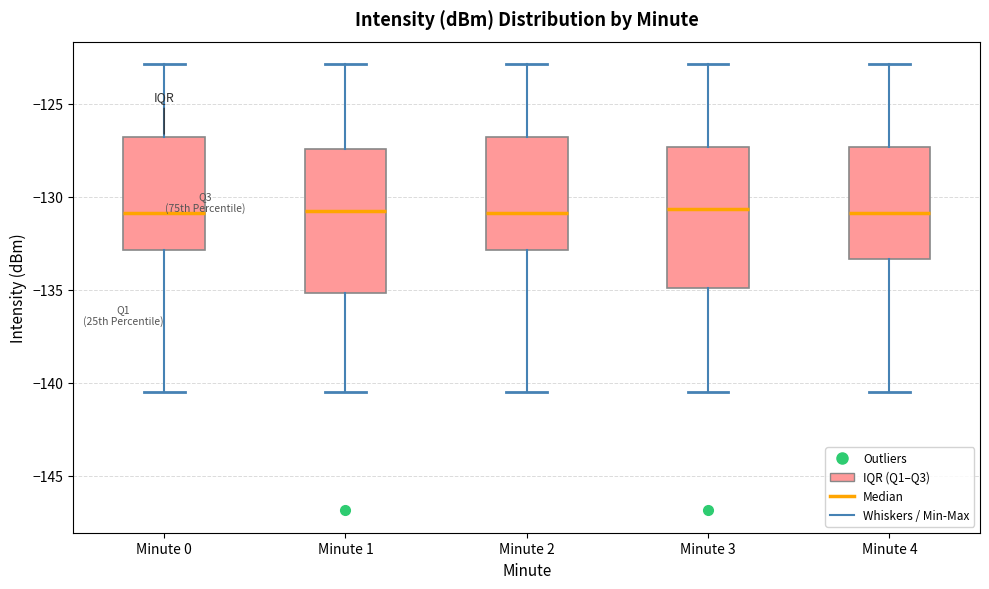

Where does the lower whisker of the box for Minute 1 end on the y-axis? The values are not printed on the chart, so give them approximately, as read against the axis.

-140.5